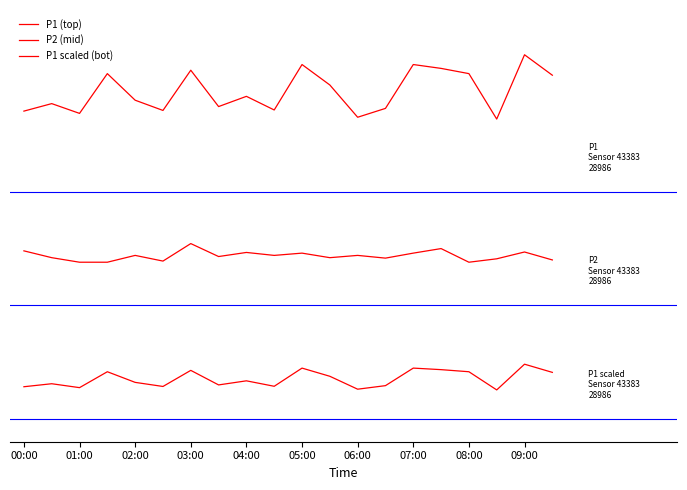

Is this an area chart (filled region under the line)?

No